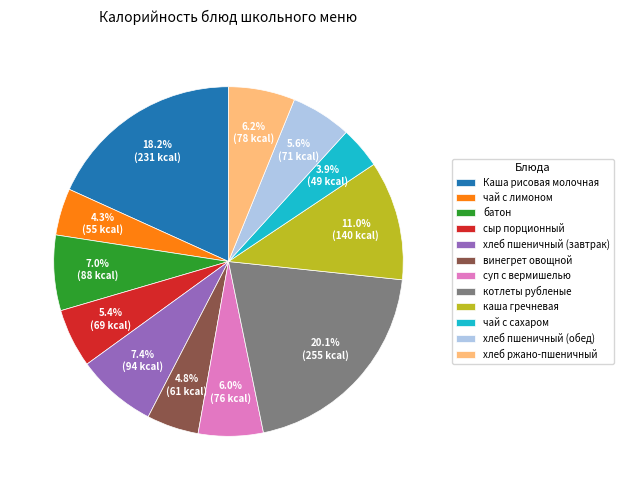

How many slices are in this pie chart?

12